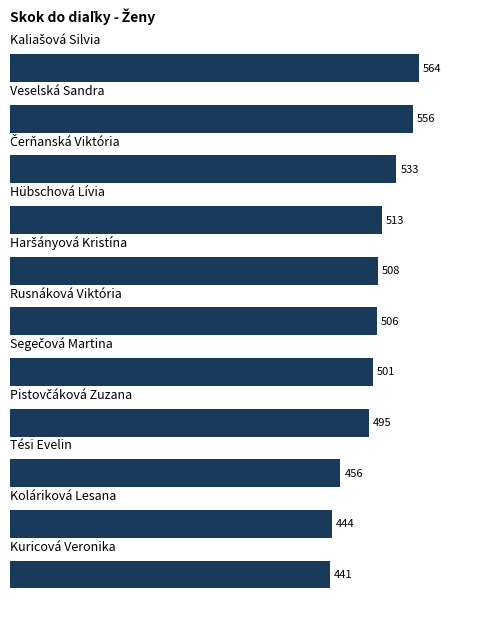

What is the value of the 6th bar from the top?

506